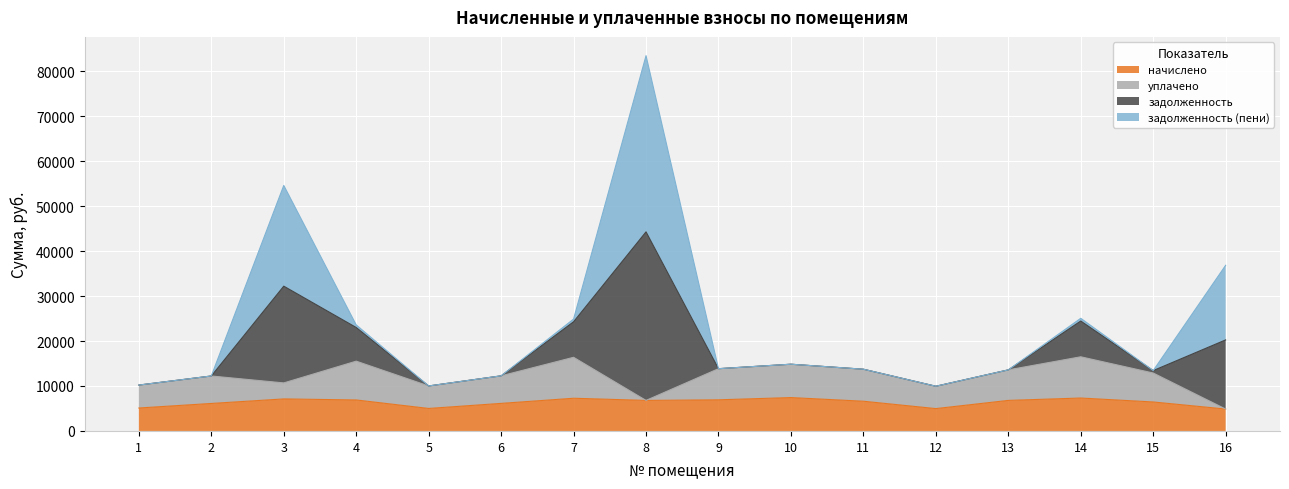

What are all the series names shown in the legend?

начислено, уплачено, задолженность, задолженность (пени)